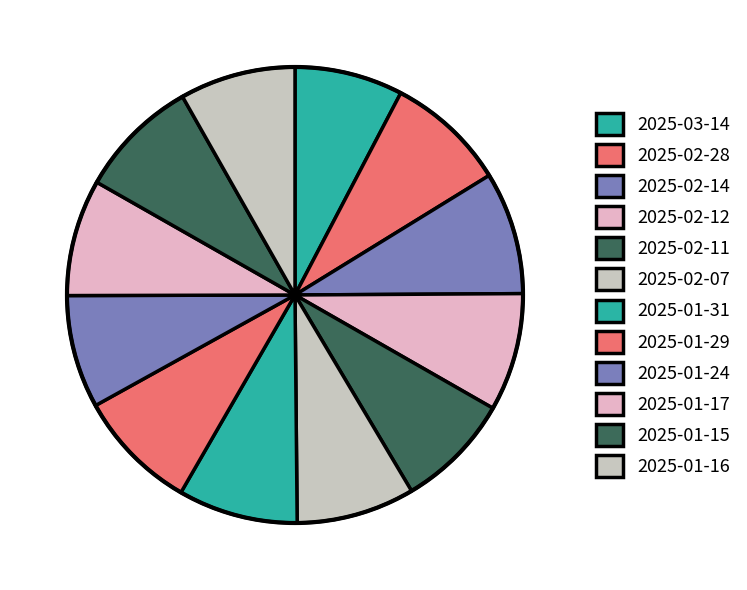

Is there any slice that represents more than half of the pie?

No